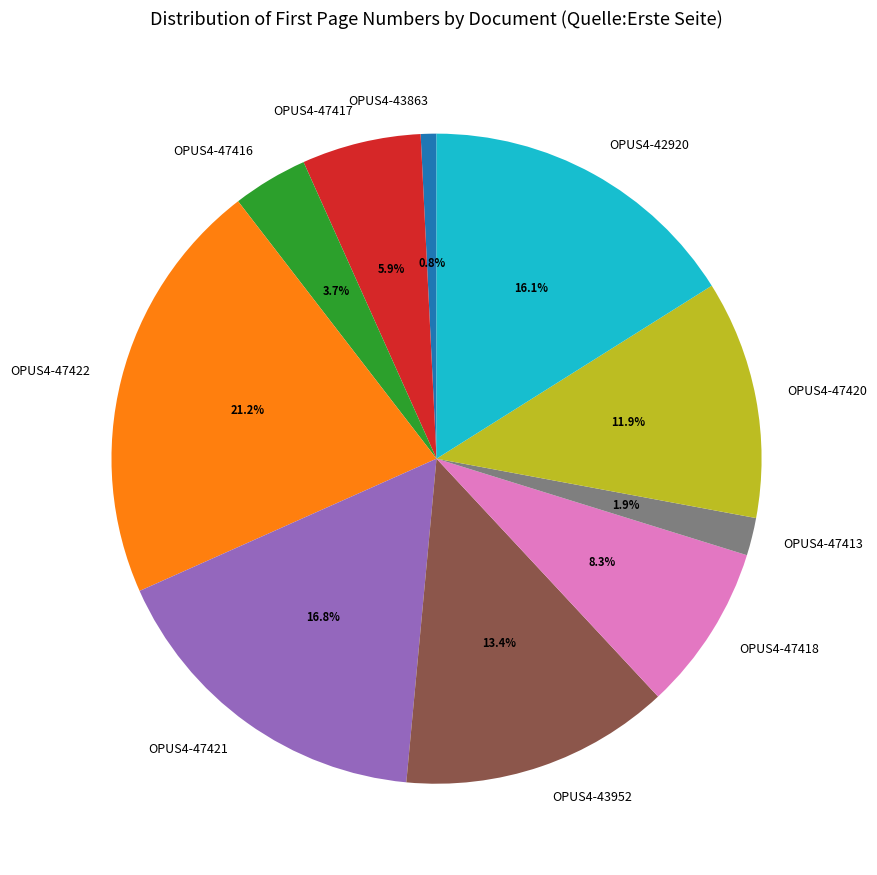

Is OPUS4-42920 the majority of the pie?

No